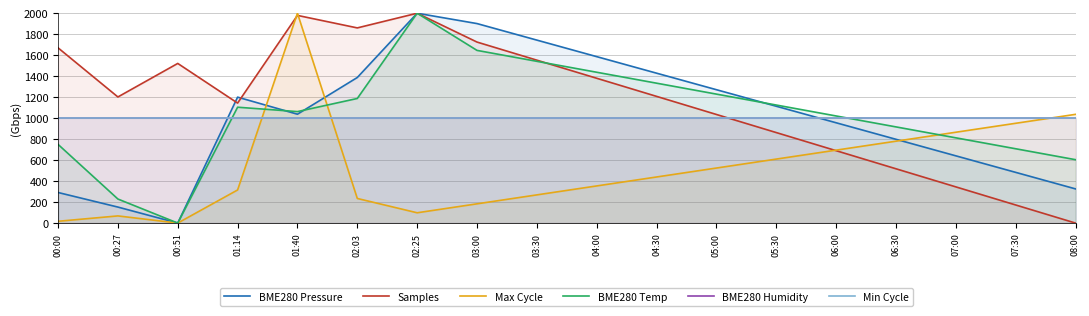

How many positive values does the BME280 Temp series have?

17